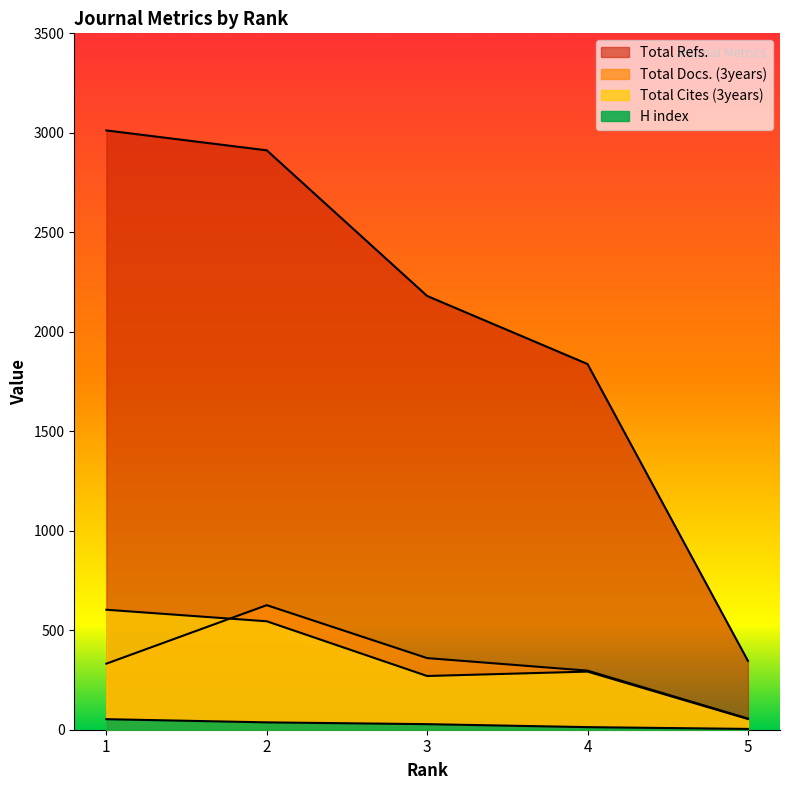

How many interior local peaks does the Total Docs. (3years) series have?

1